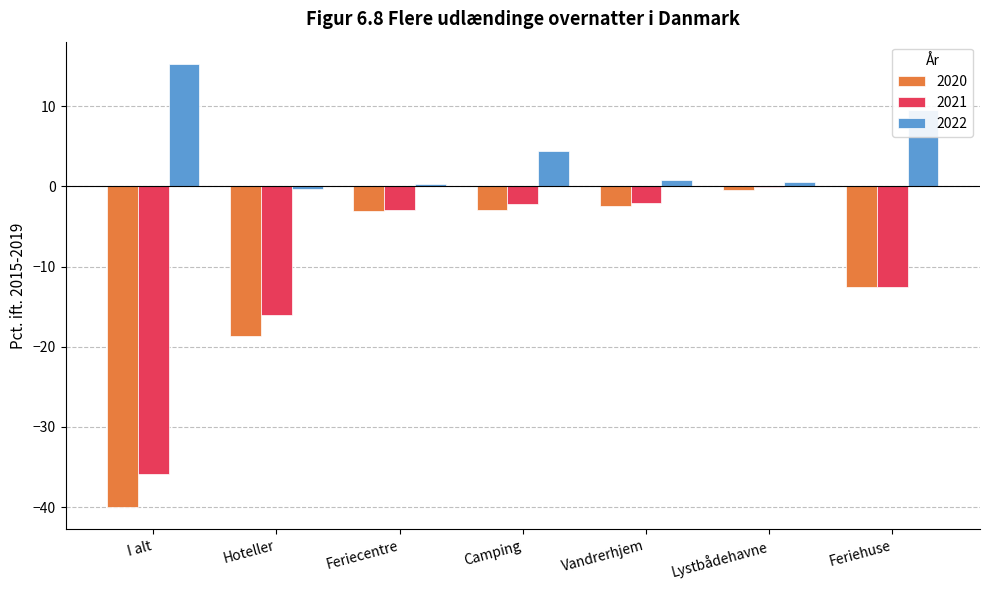

Is it true that 2020 equals -2.9 at Camping?

True